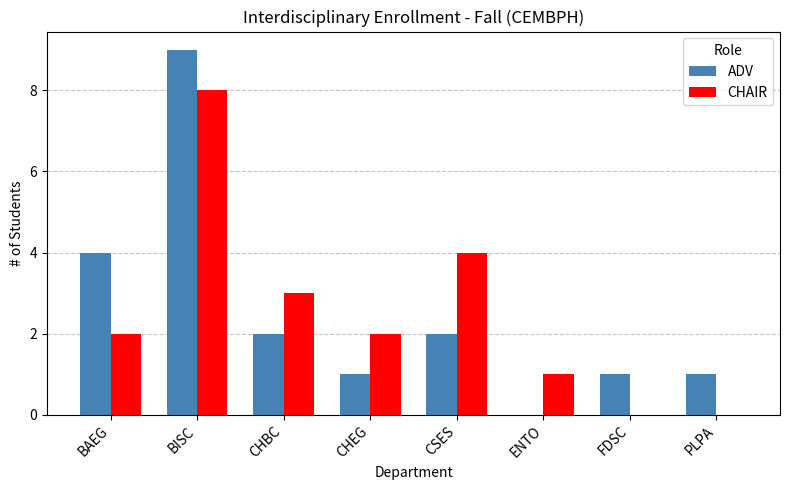

What are all the series names shown in the legend?

ADV, CHAIR